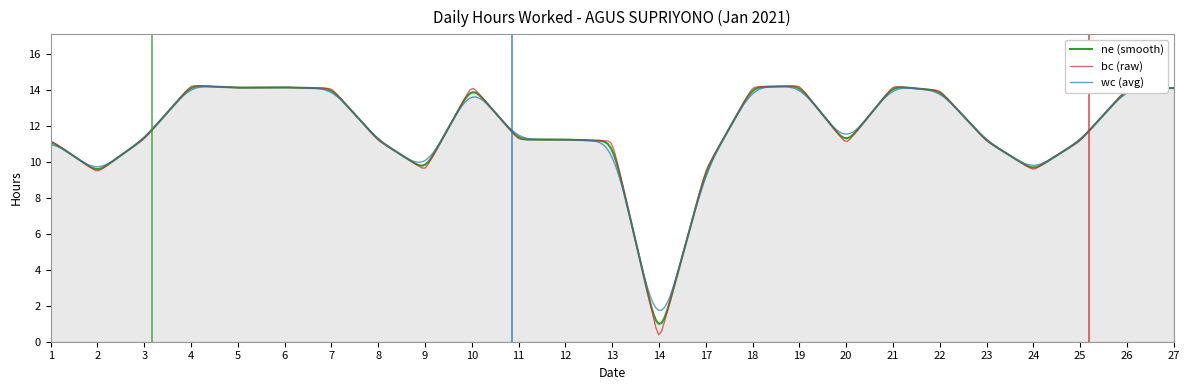

What is the maximum value shown in the chart?

14.2